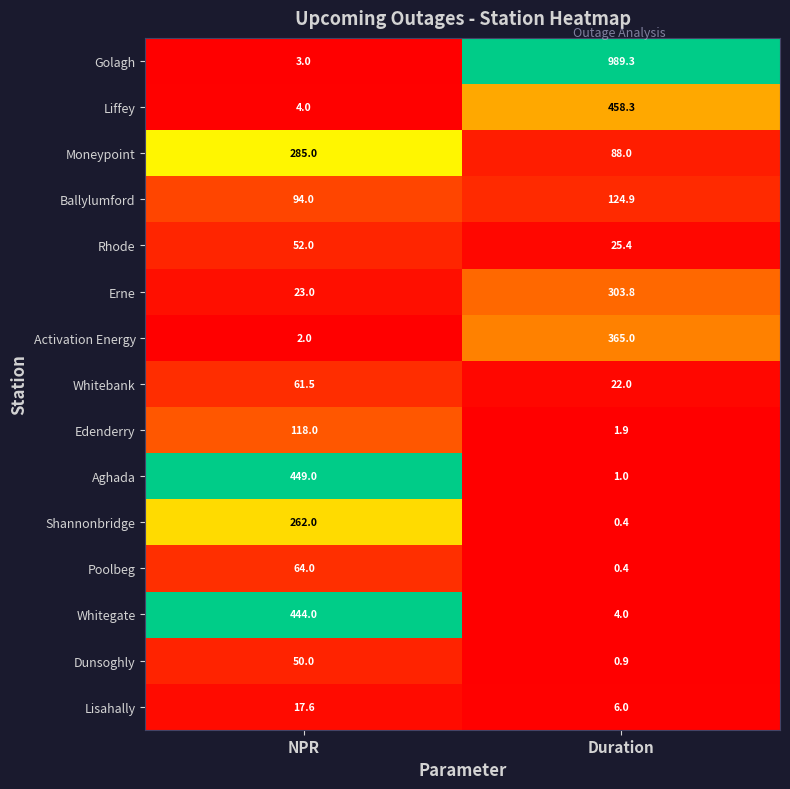

What is the difference between the maximum and minimum values in the Lisahally series?

11.6